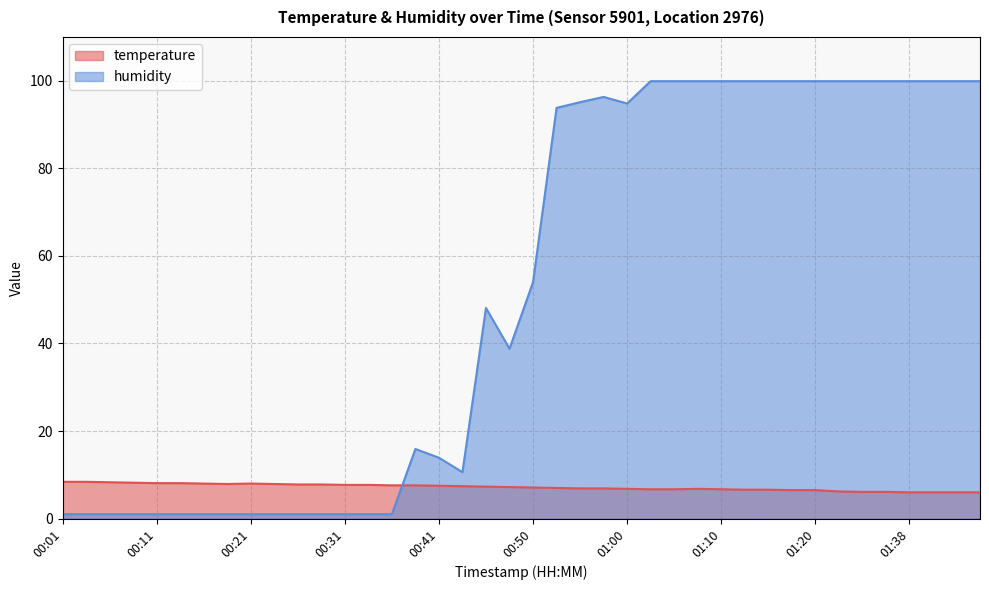

What is the sum of the temperature values at 00:53 and 00:24?

14.9